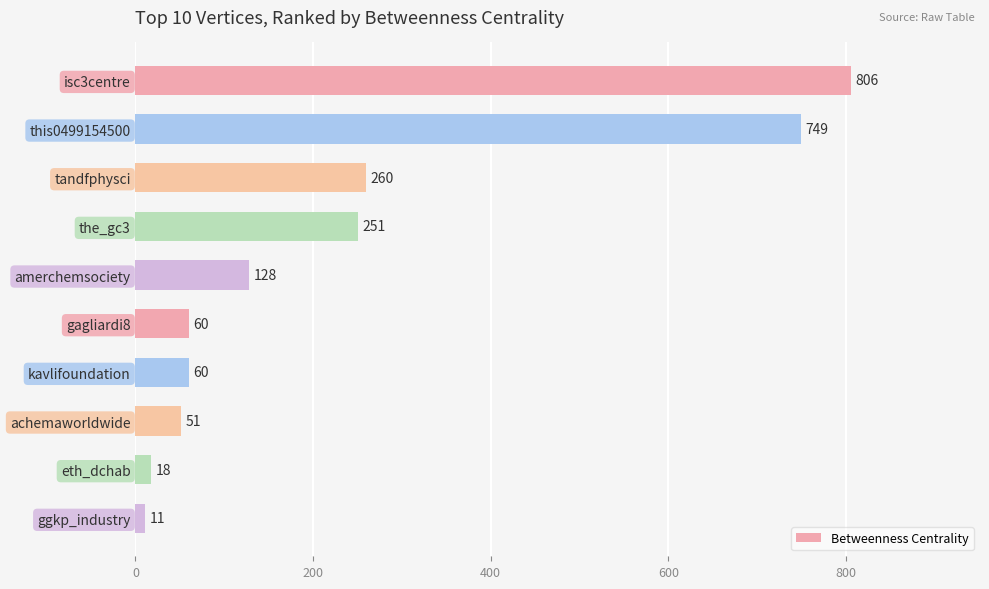

Reading bottom to top, what are all the values shown in this chart?

11	18	51	60	60	128	251	260	749	806